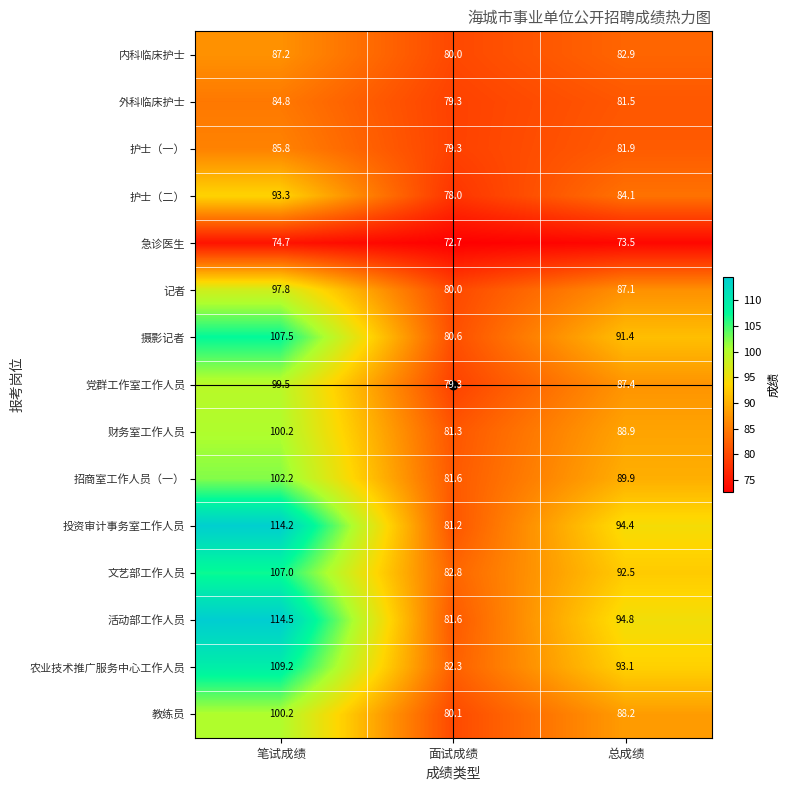

What is the greatest value displayed?

114.5